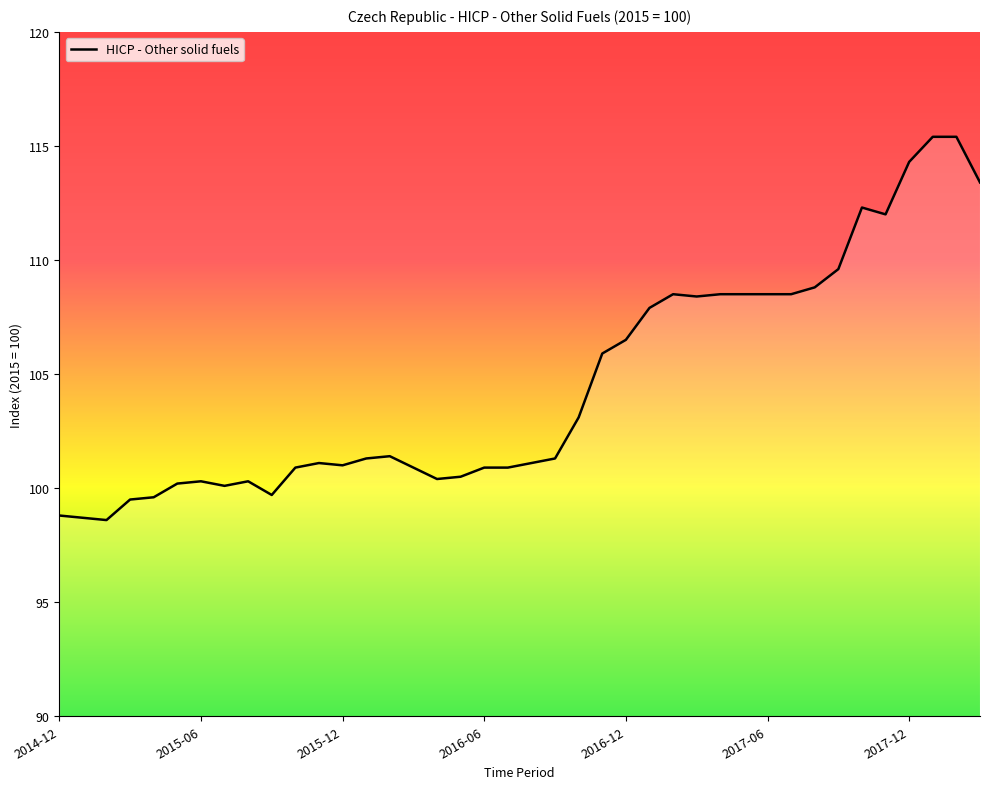

What is the greatest value displayed?

115.4